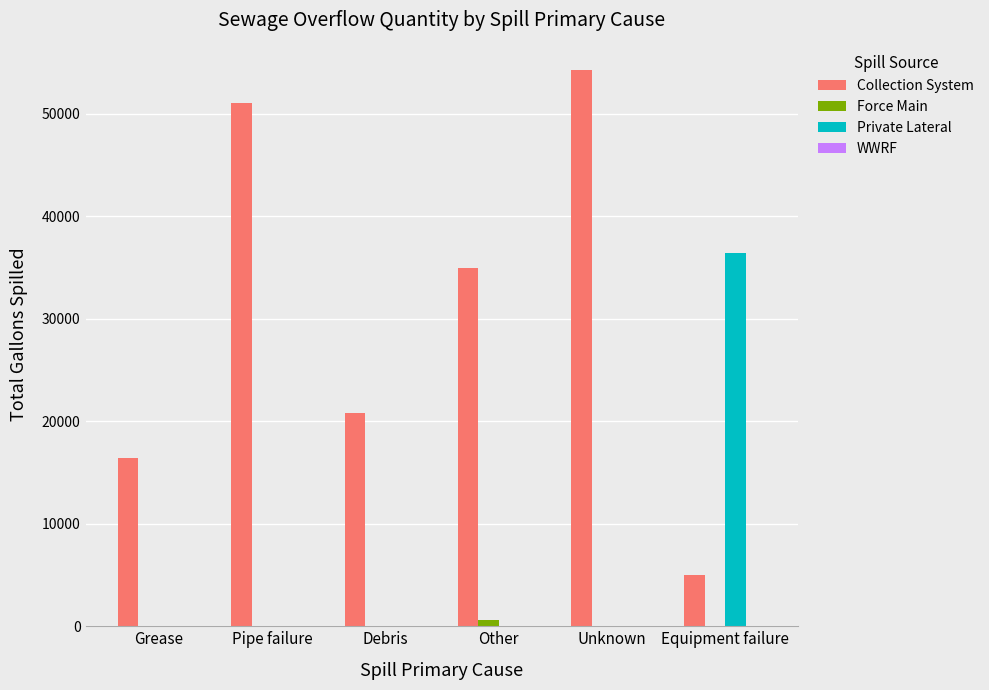

The Private Lateral series shows 36440 at Equipment failure. True or false?

True